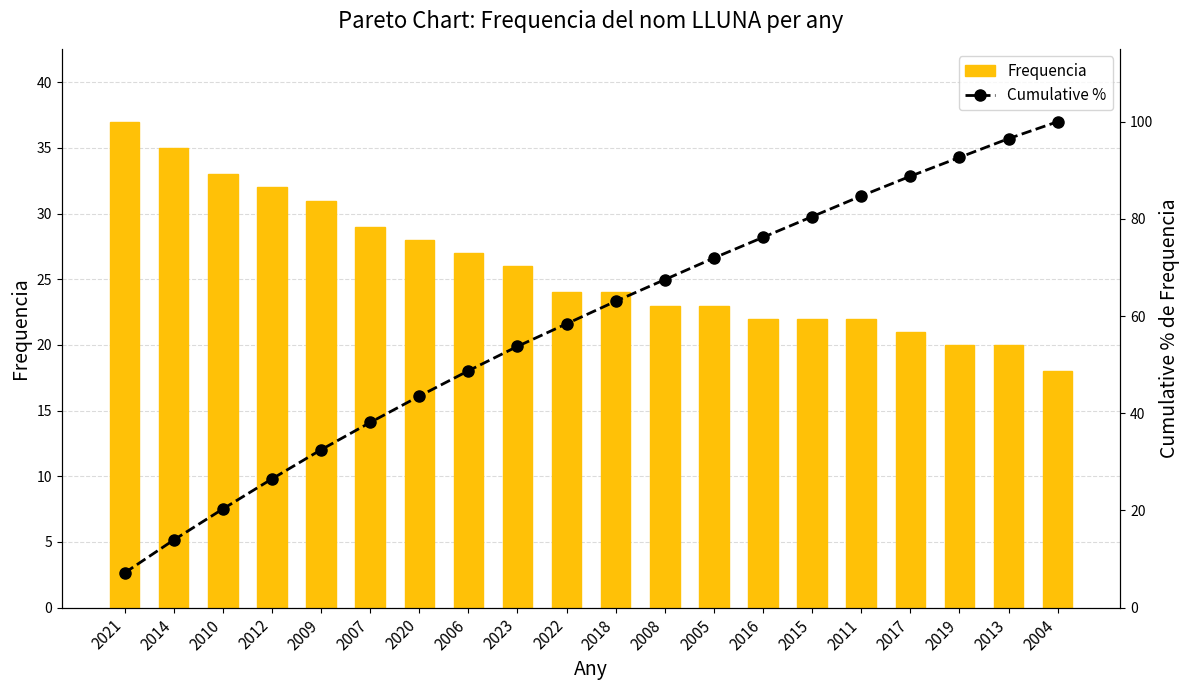

Which series has the widest spread of values?

Cumulative %